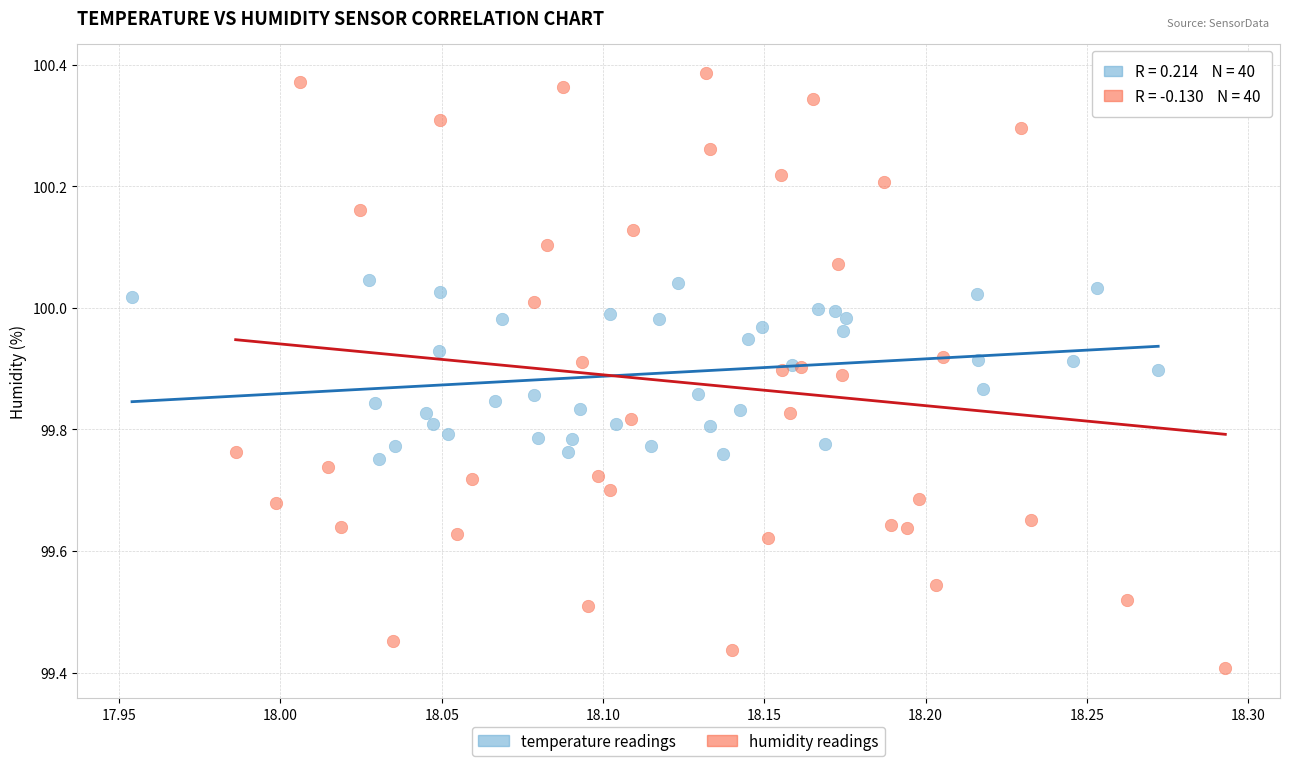

Which series contains the highest Y value?

humidity readings